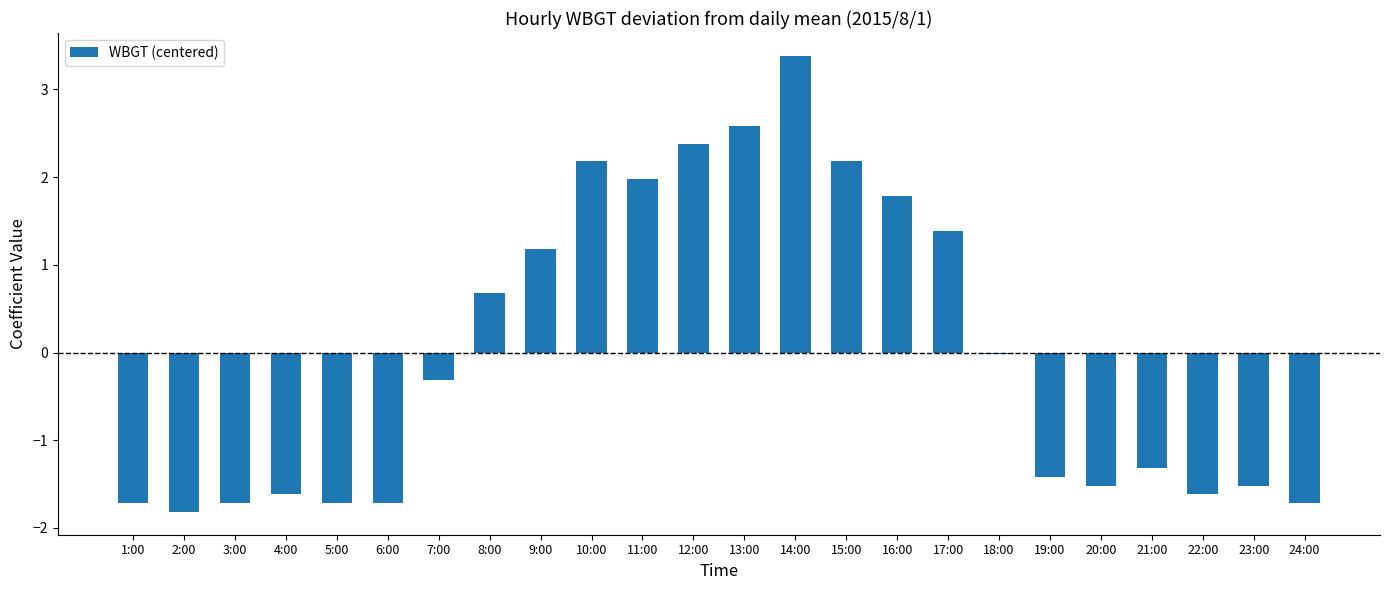

Which label corresponds to the largest value in the chart?

14:00